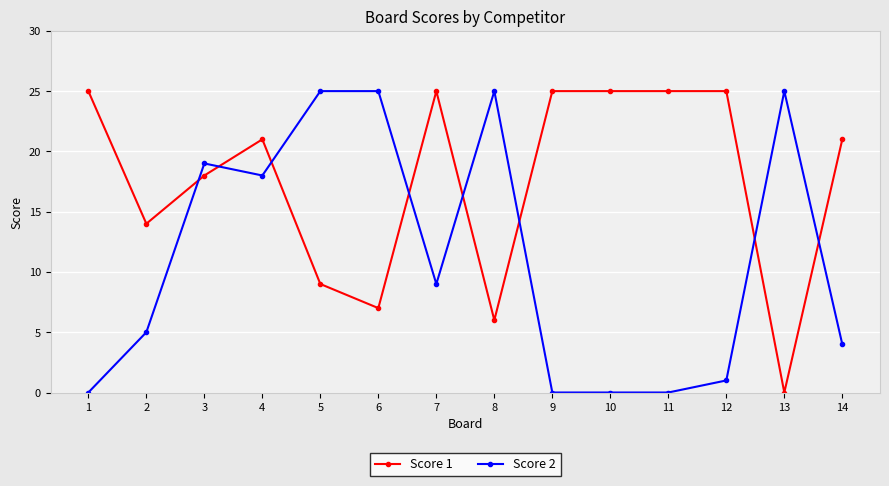

What is the maximum value shown in the chart?

25